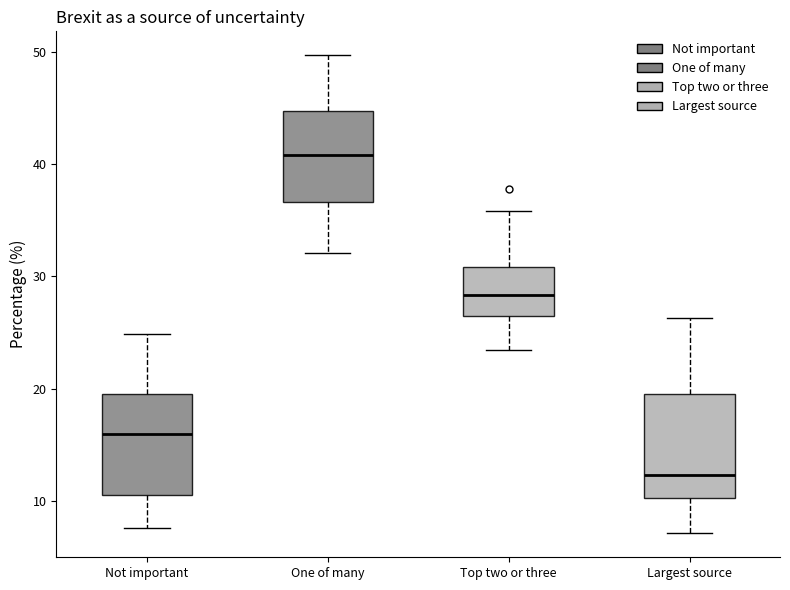

Where does the upper whisker of the box for One of many end on the y-axis? The values are not printed on the chart, so give them approximately, as read against the axis.

50